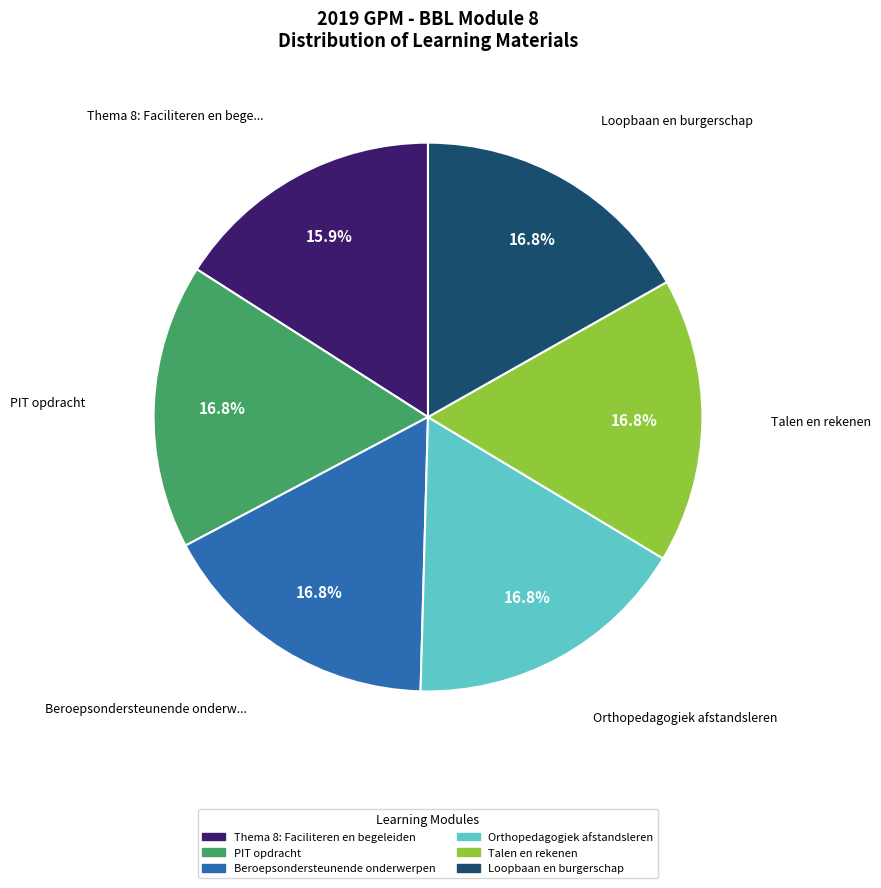

What percentage is the Thema 8: Faciliteren en begeleiden slice, to the nearest percent?

16%